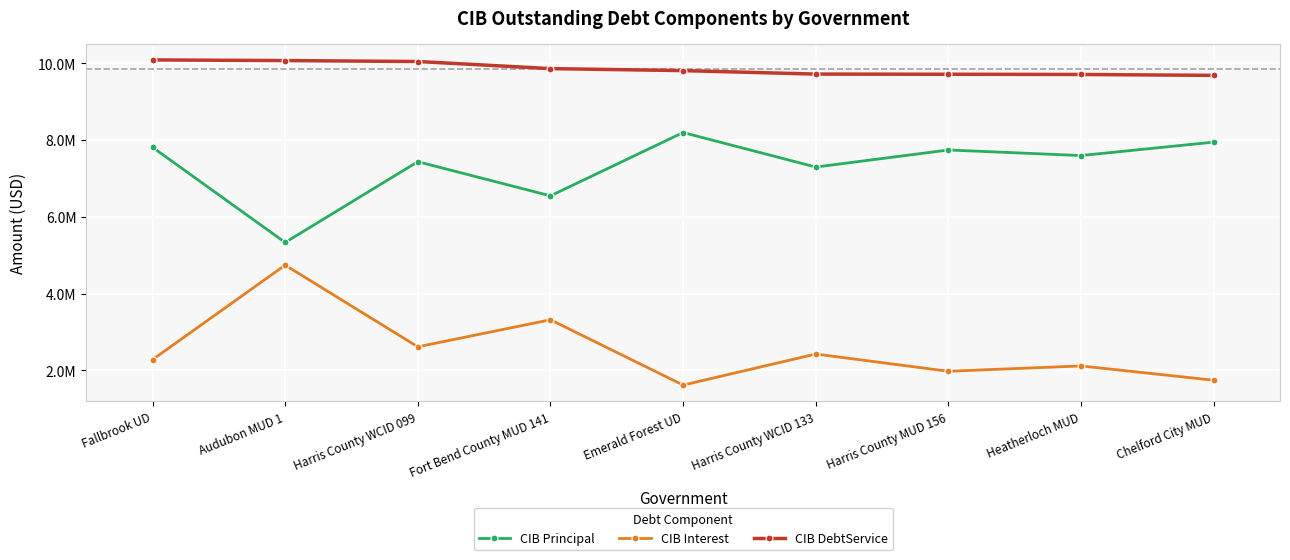

What is the greatest value displayed?

10087337.5